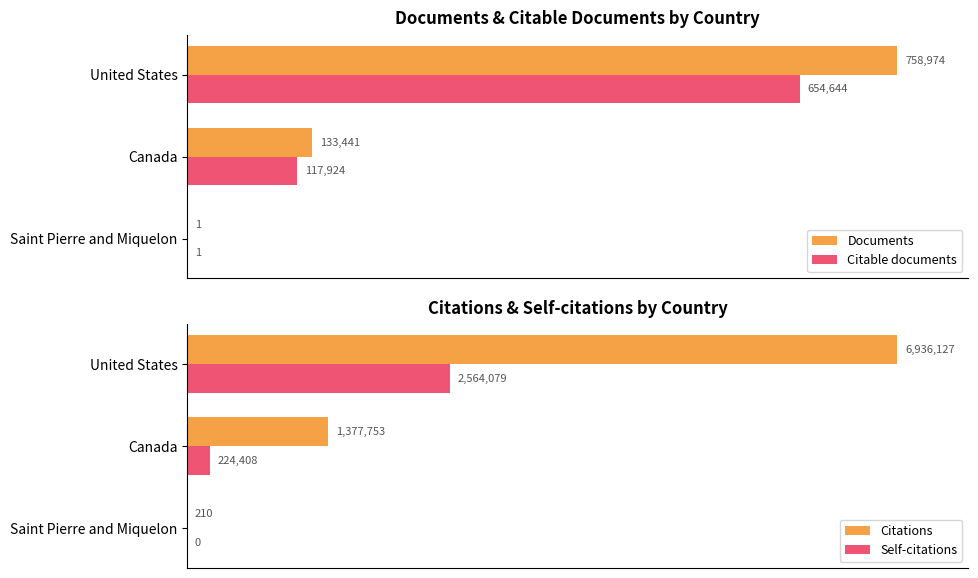

At which label does Documents reach its peak?

United States